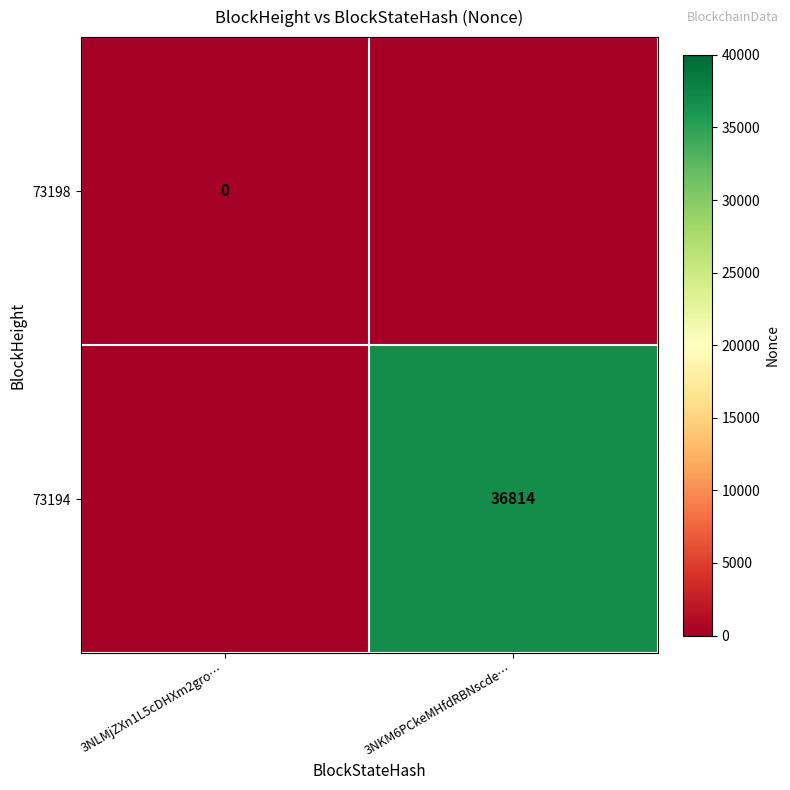

Is the value of 73194 at 3NKM6PCkeMHfdRBNscde… greater than the value of 73198 at 3NLMjZXn1L5cDHXm2gro…?

Yes